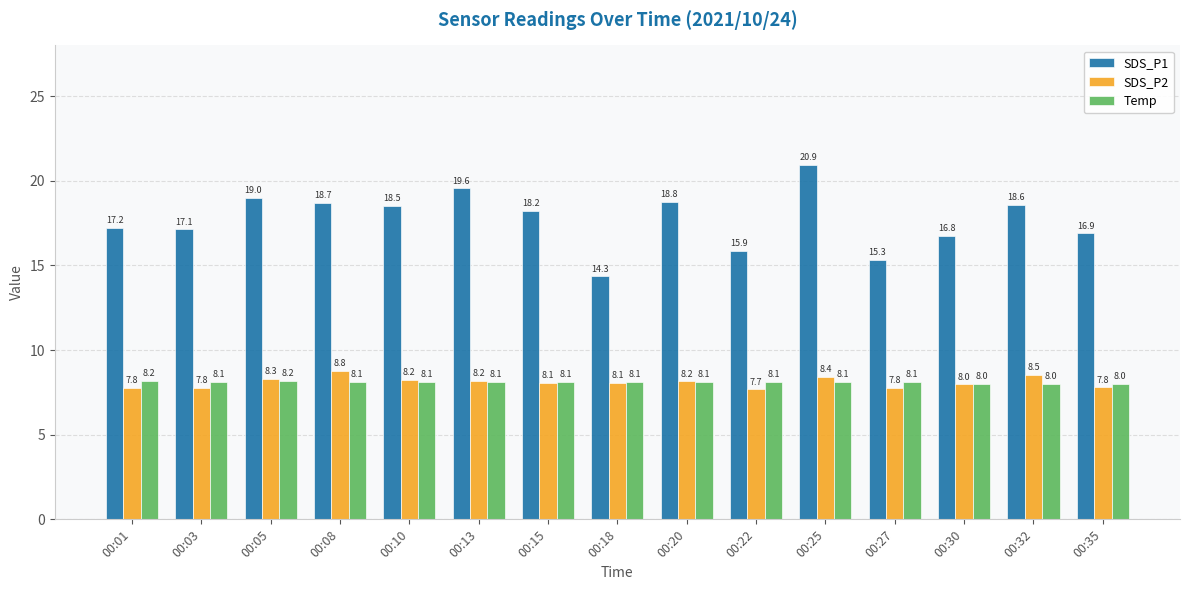

Which category has the lowest value across all series?

00:22